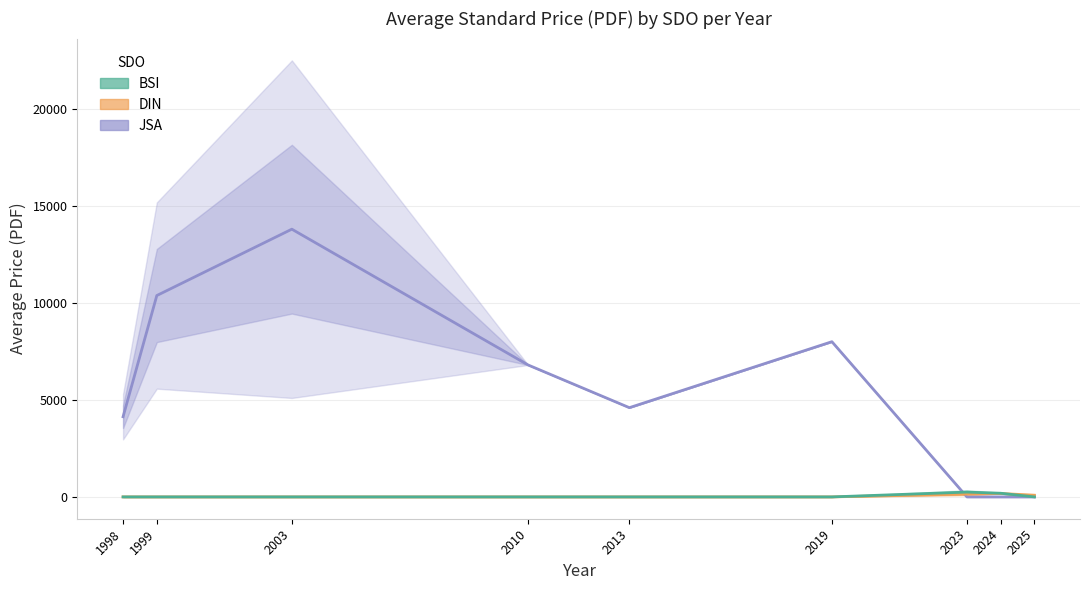

Rank the categories by BSI value from lowest to highest.

1998, 1999, 2003, 2010, 2013, 2019, 2025, 2024, 2023